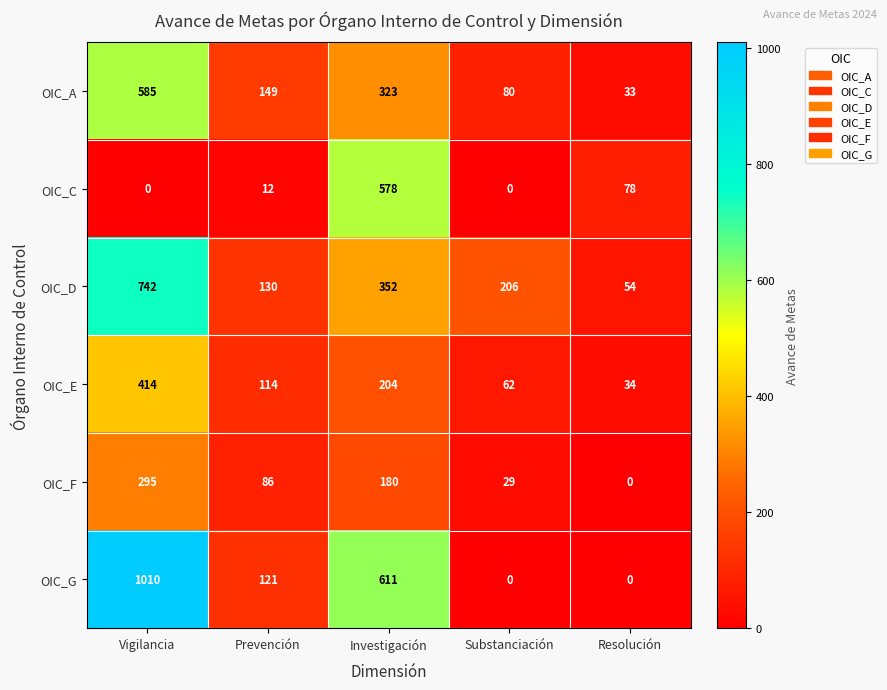

Reading right to left, list all the values displayed in this chart.

OIC_A: 33	80	323	149	585
OIC_C: 78	0	578	12	0
OIC_D: 54	206	352	130	742
OIC_E: 34	62	204	114	414
OIC_F: 0	29	180	86	295
OIC_G: 0	0	611	121	1010